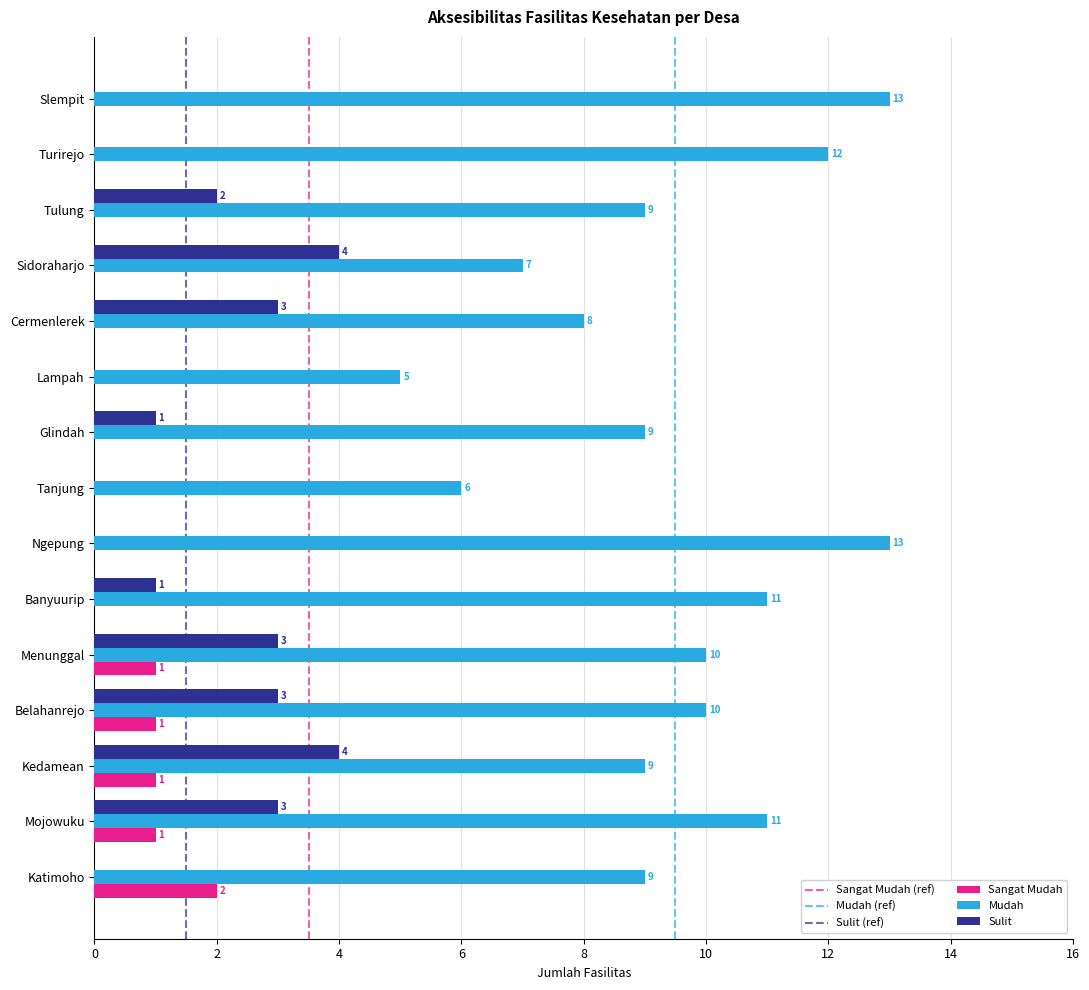

The Mudah series shows 10 at Sidoraharjo. True or false?

False